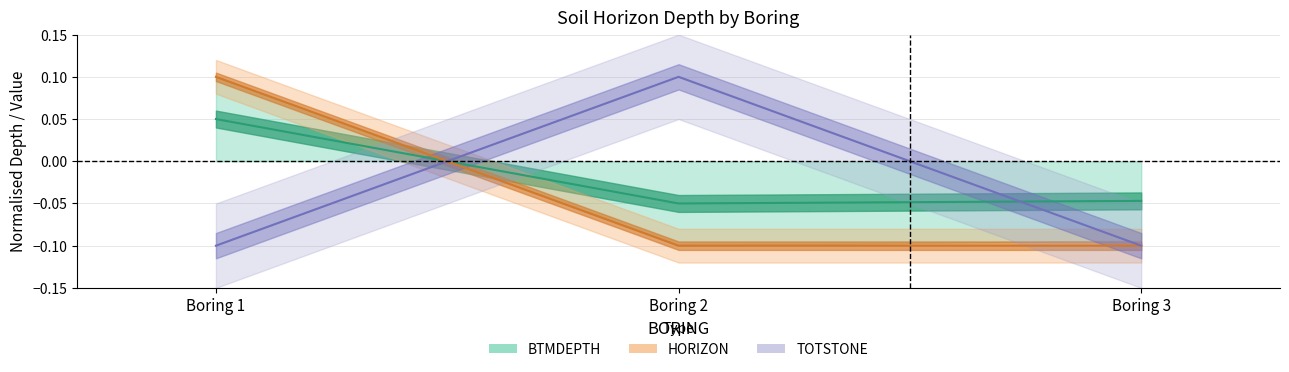

How many data points in BTMDEPTH are less than 0?

2